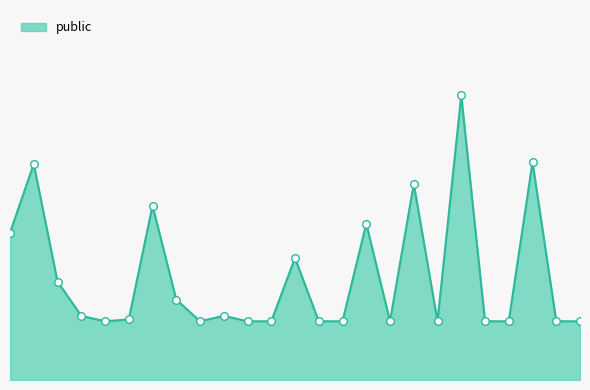

Which has a higher value, 10 or 24?

10